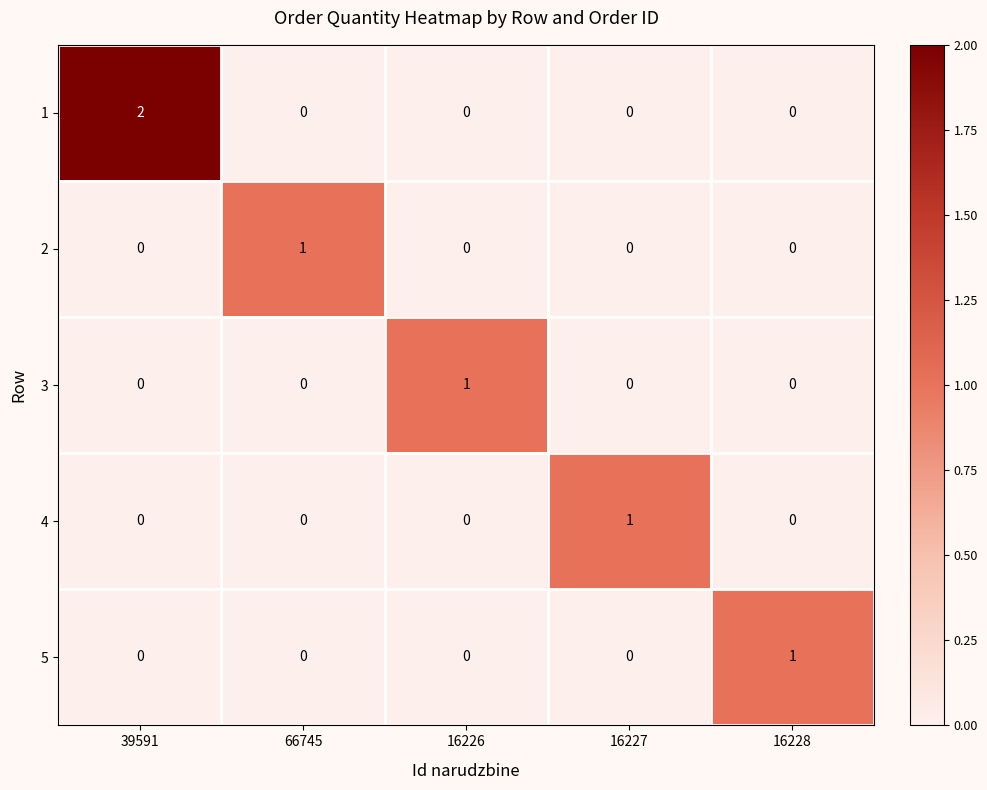

What is the difference between the highest and lowest values at 66745?

1